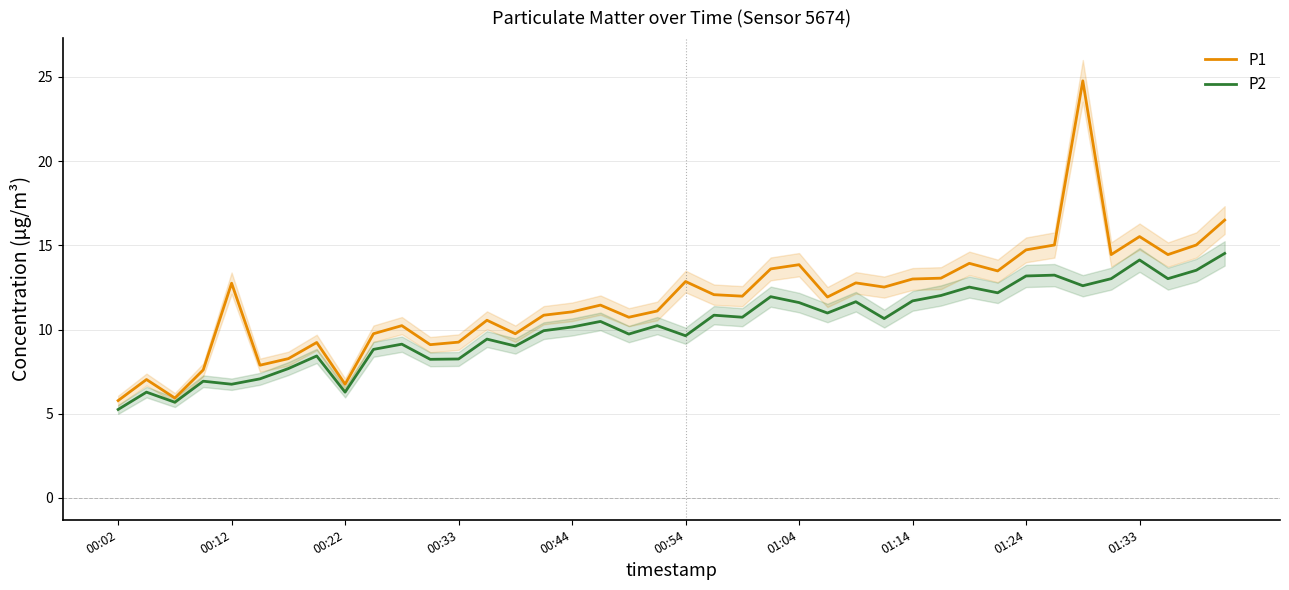

True or false: P1 and P2 intersect in this chart.

False